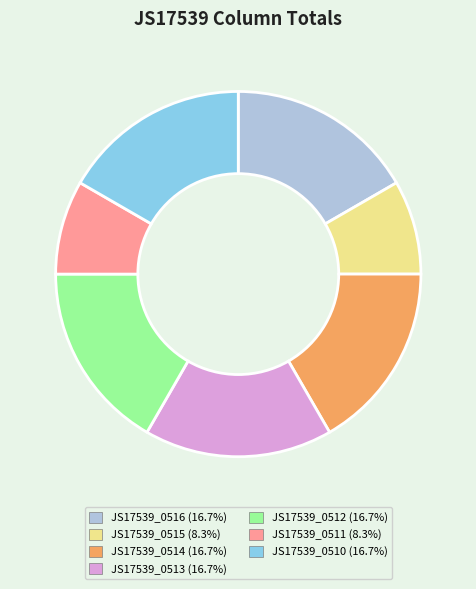

Which has a higher value, JS17539_0511 or JS17539_0510?

JS17539_0510